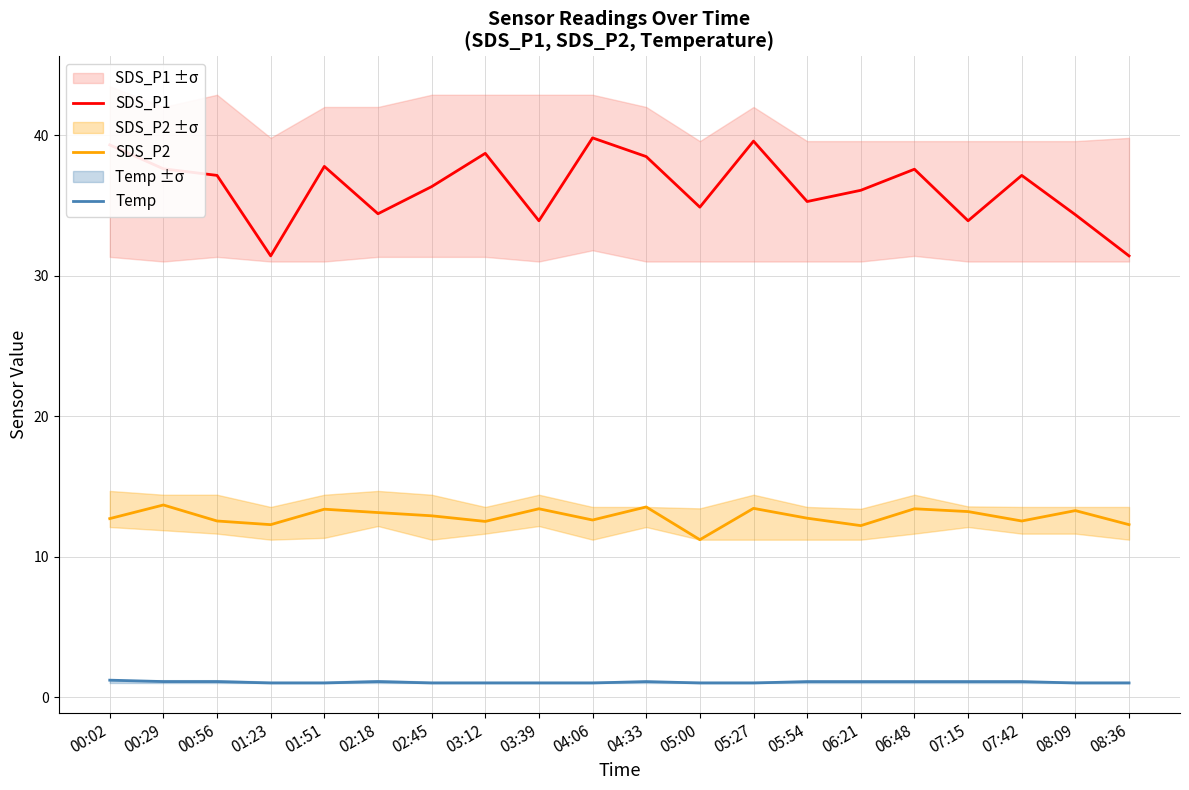

What is the sum of the SDS_P1 values at 03:39 and 05:54?

69.2